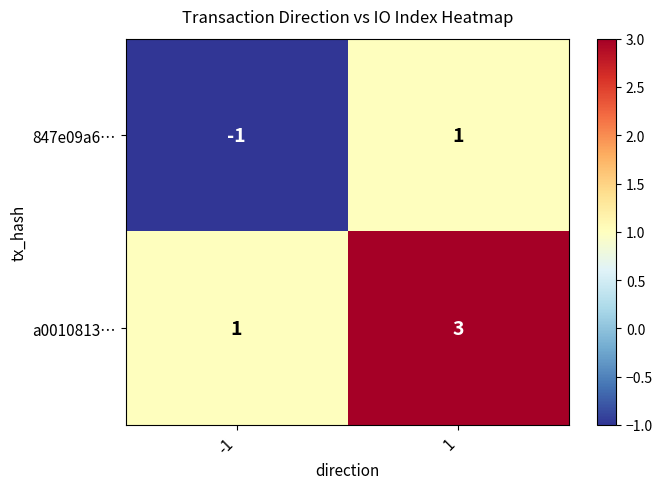

Reading left to right, list all the values displayed in this chart.

847e09a6…: -1	1
a0010813…: 1	3